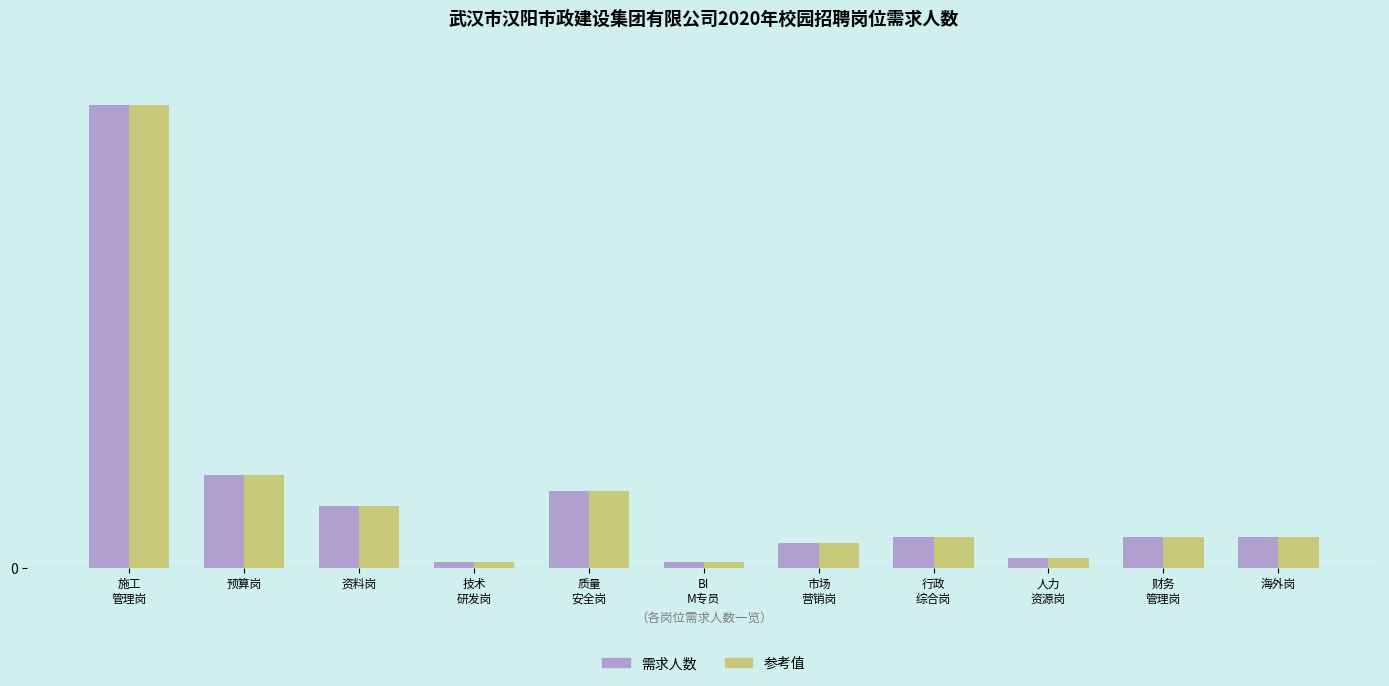

List the labels in order of 参考值 value, largest first.

施工
管理岗, 预算岗, 质量
安全岗, 资料岗, 行政
综合岗, 财务
管理岗, 海外岗, 市场
营销岗, 人力
资源岗, 技术
研发岗, BI
M专员